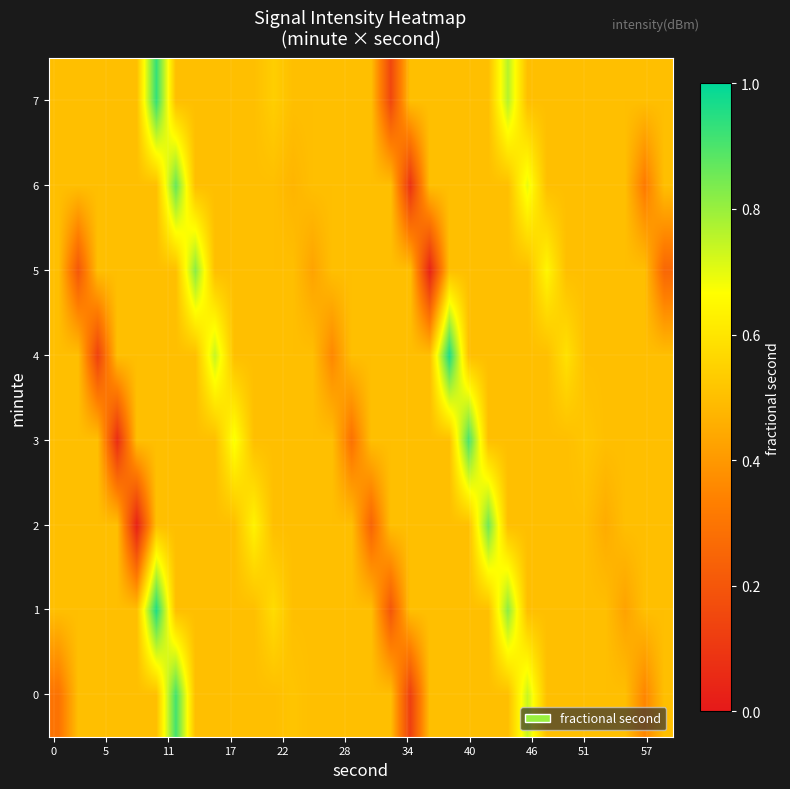

Rank the series by their maximum value, from lowest to highest.

row_5, row_2, row_6, row_3, row_0, row_7, row_1, row_4